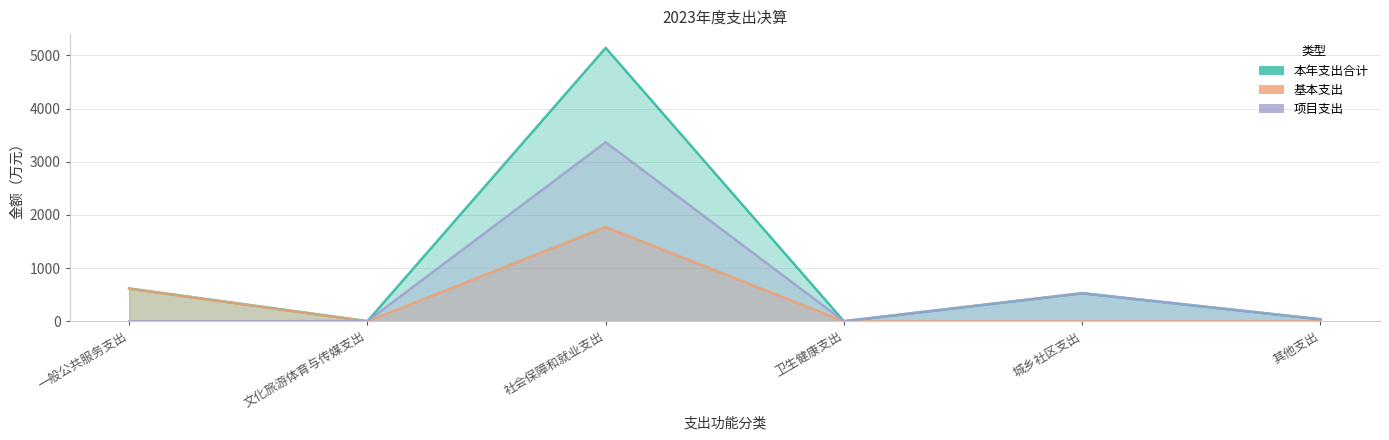

What is the greatest value displayed?

5141.0